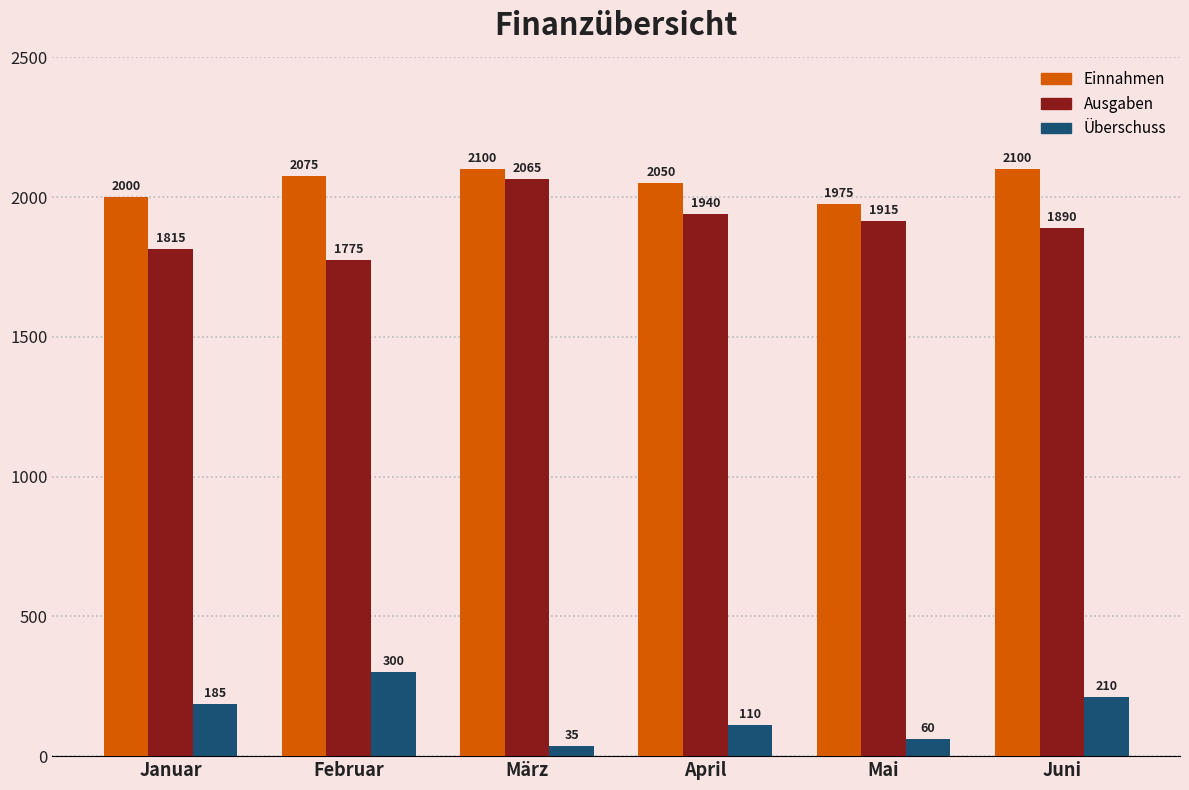

Is it true that Einnahmen equals 2851 at Februar?

False